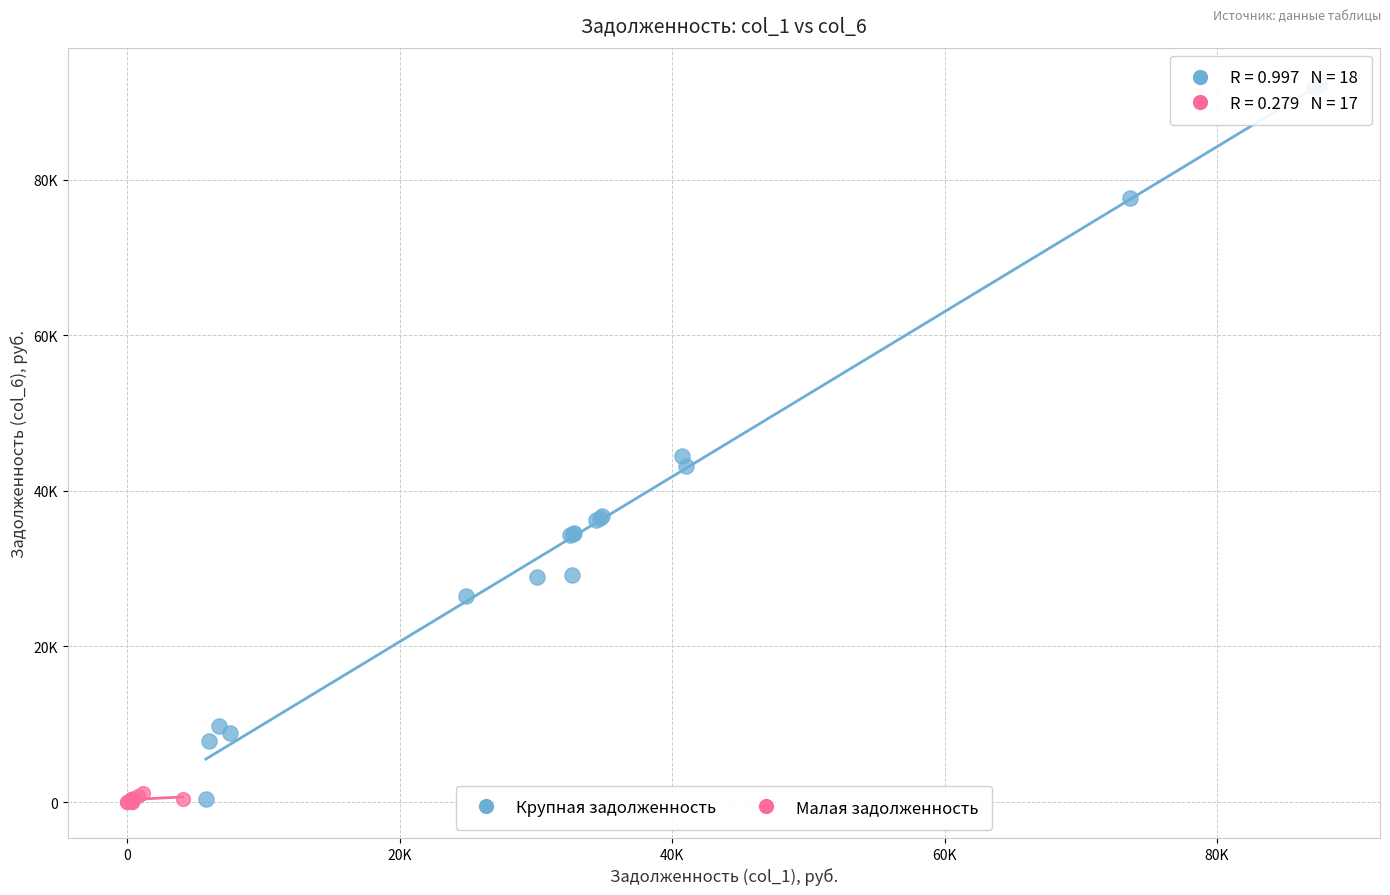

What are all the series names shown in the legend?

Крупная задолженность, Малая задолженность